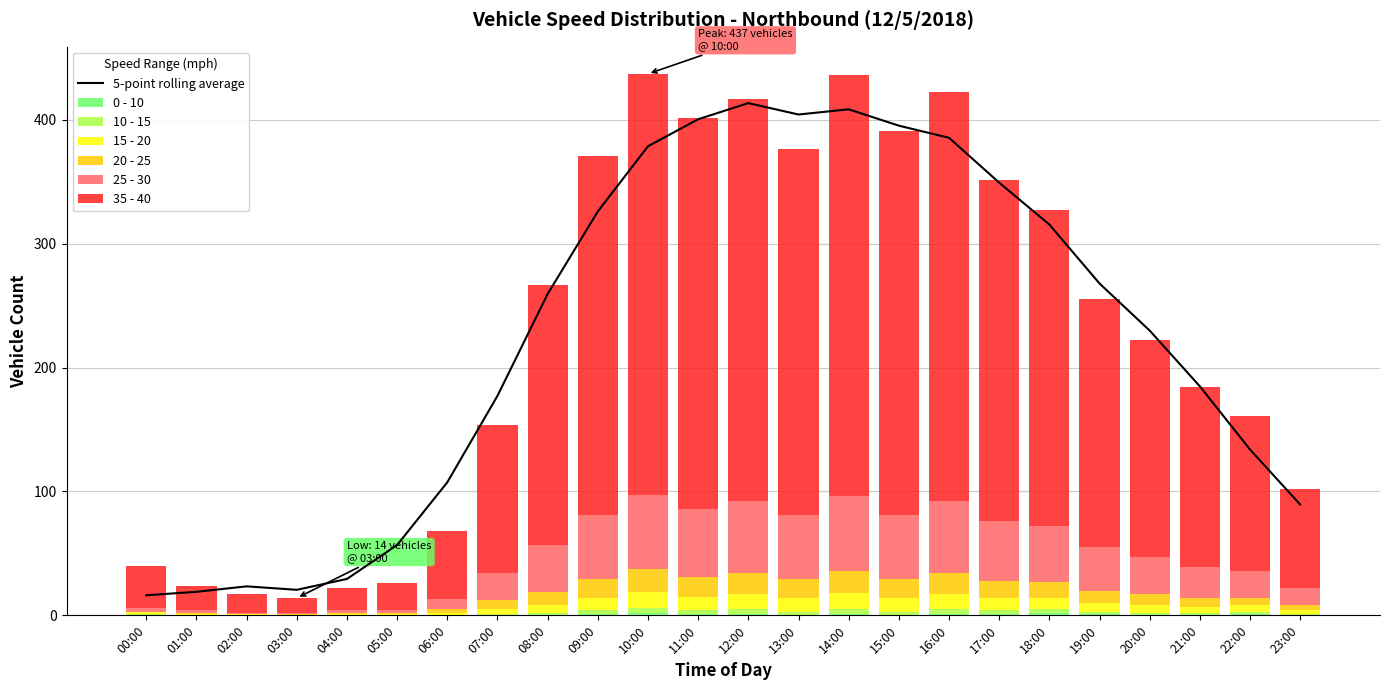

Reading left to right, transcribe all the data shown in this chart.

0 - 10: 00:00=0	01:00=0	02:00=0	03:00=0	04:00=0	05:00=0	06:00=0	07:00=0	08:00=0	09:00=1	10:00=2	11:00=1	12:00=1	13:00=0	14:00=1	15:00=0	16:00=1	17:00=1	18:00=2	19:00=1	20:00=0	21:00=0	22:00=1	23:00=0
10 - 15: 00:00=1	01:00=0	02:00=0	03:00=0	04:00=0	05:00=0	06:00=0	07:00=1	08:00=2	09:00=3	10:00=4	11:00=3	12:00=4	13:00=3	14:00=4	15:00=3	16:00=4	17:00=3	18:00=3	19:00=2	20:00=2	21:00=2	22:00=2	23:00=1
15 - 20: 00:00=2	01:00=1	02:00=1	03:00=0	04:00=1	05:00=1	06:00=2	07:00=4	08:00=6	09:00=10	10:00=13	11:00=11	12:00=12	13:00=11	14:00=13	15:00=11	16:00=12	17:00=10	18:00=9	19:00=7	20:00=6	21:00=5	22:00=5	23:00=3
20 - 25: 00:00=0	01:00=1	02:00=0	03:00=1	04:00=1	05:00=1	06:00=3	07:00=7	08:00=11	09:00=15	10:00=18	11:00=16	12:00=17	13:00=15	14:00=18	15:00=15	16:00=17	17:00=14	18:00=13	19:00=10	20:00=9	21:00=7	22:00=6	23:00=4
25 - 30: 00:00=3	01:00=2	02:00=1	03:00=1	04:00=2	05:00=2	06:00=8	07:00=22	08:00=38	09:00=52	10:00=60	11:00=55	12:00=58	13:00=52	14:00=60	15:00=52	16:00=58	17:00=48	18:00=45	19:00=35	20:00=30	21:00=25	22:00=22	23:00=14
35 - 40: 00:00=34	01:00=20	02:00=15	03:00=12	04:00=18	05:00=22	06:00=55	07:00=120	08:00=210	09:00=290	10:00=340	11:00=315	12:00=325	13:00=295	14:00=340	15:00=310	16:00=330	17:00=275	18:00=255	19:00=200	20:00=175	21:00=145	22:00=125	23:00=80